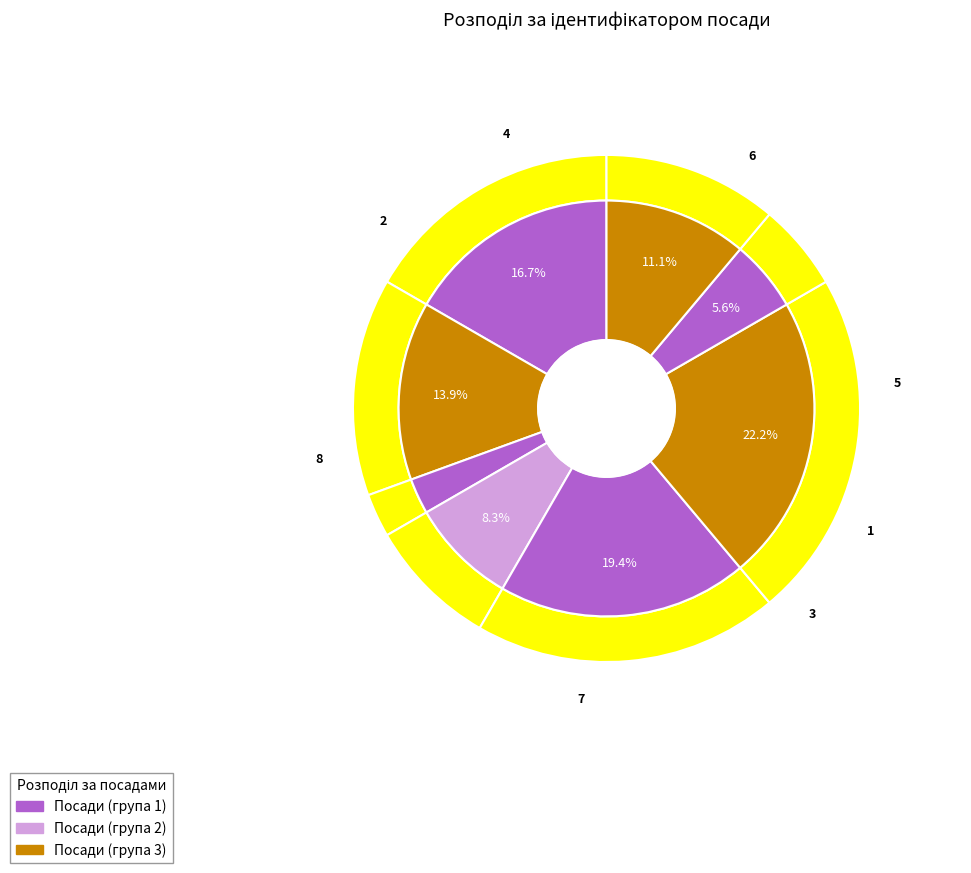

The В.о. начальника slice represents 14% of the pie. True or false?

True